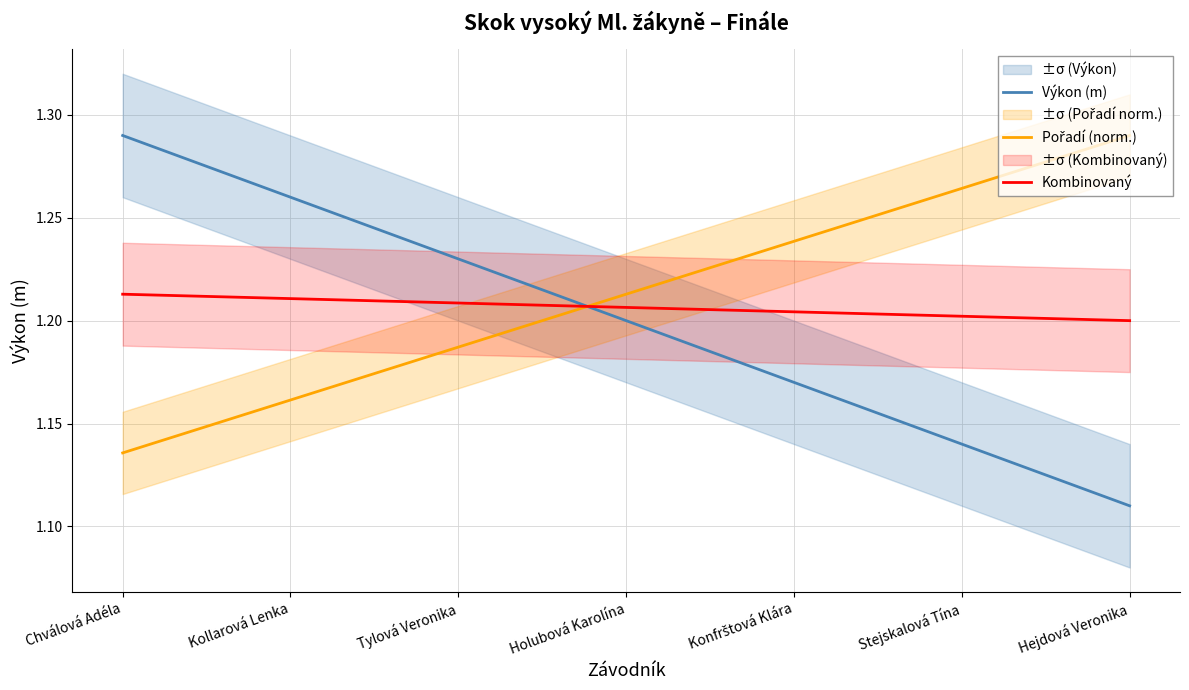

What is the label of the 5th point from the left?

Konfrštová Klára